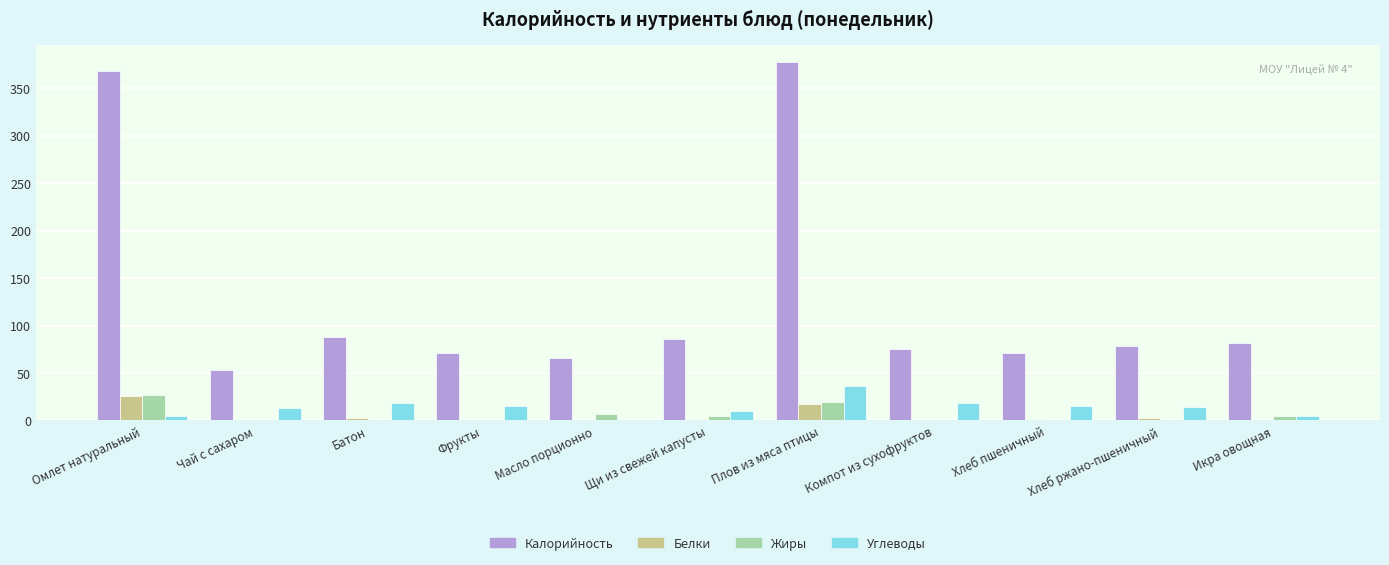

How many positive values does the Углеводы series have?

10